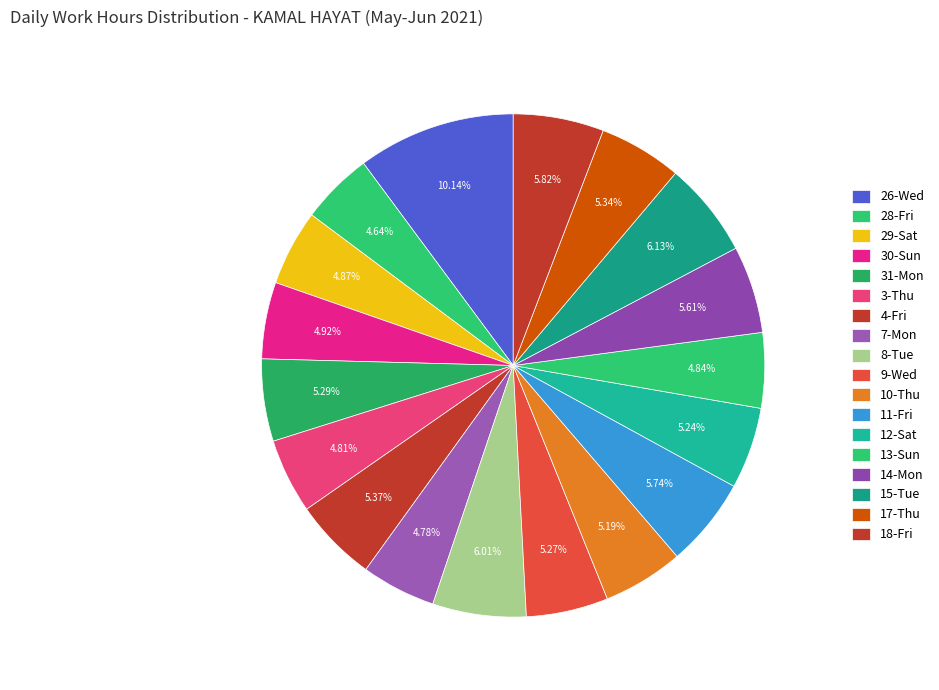

What portion of the pie excludes 31-Mon?

94.7%